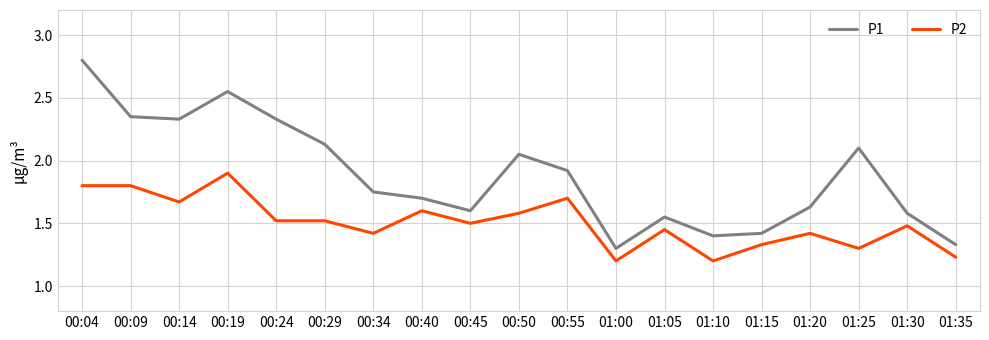

What is the sum of all P2 values?

28.6